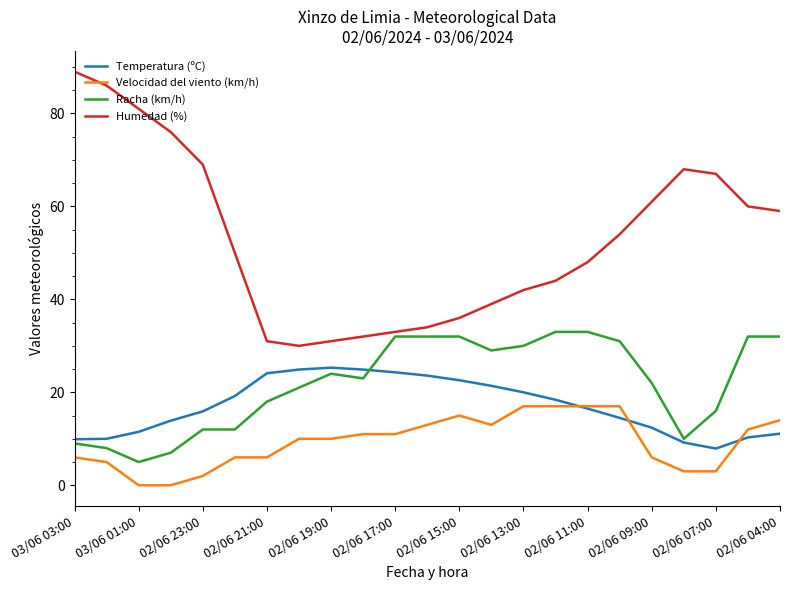

List the series in order of their peak value, lowest first.

Velocidad del viento (km/h), Temperatura (ºC), Racha (km/h), Humedad (%)